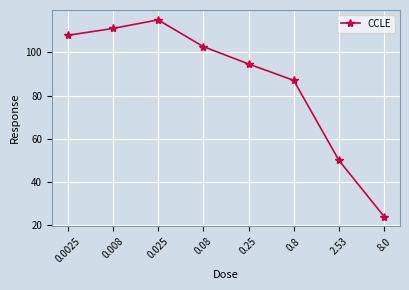

Approximately how many times larger is the value at 0.25 compared to 0.8?

1.1